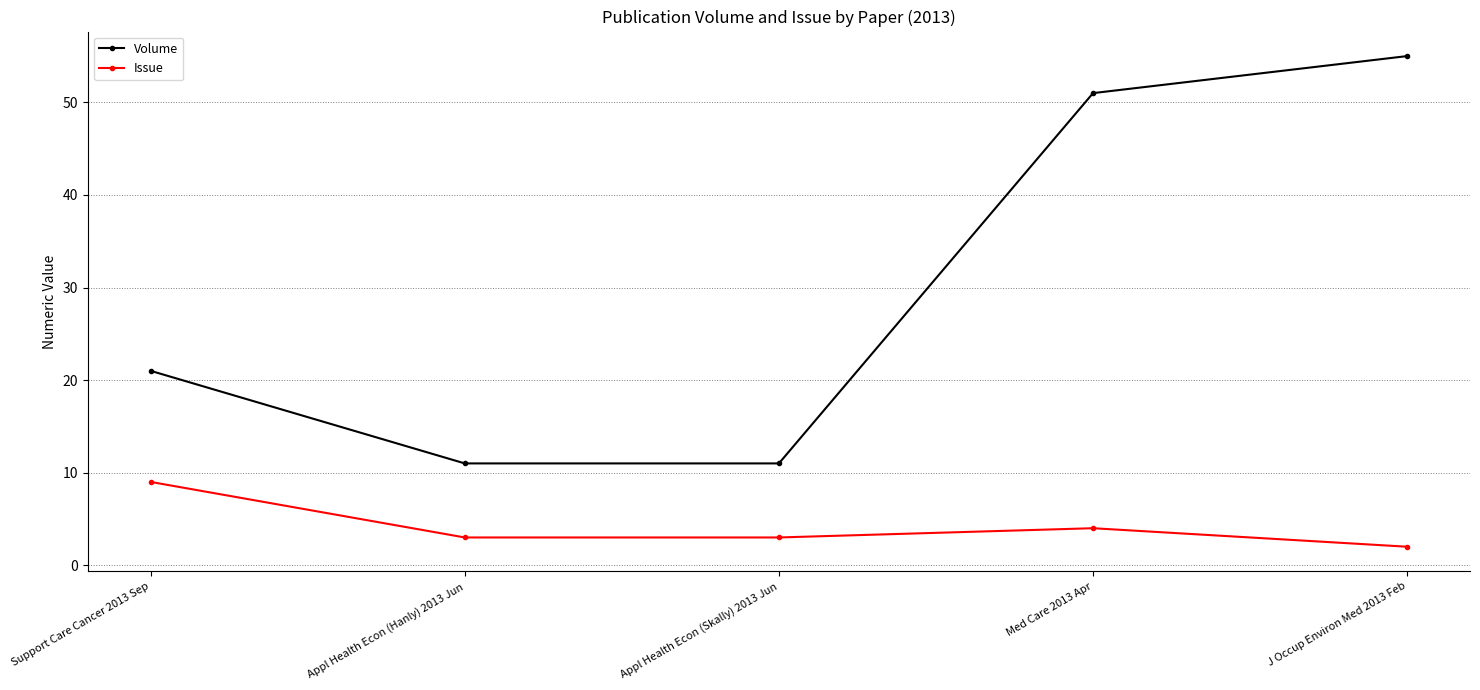

At which category does Issue reach its first local peak?

Med Care 2013 Apr